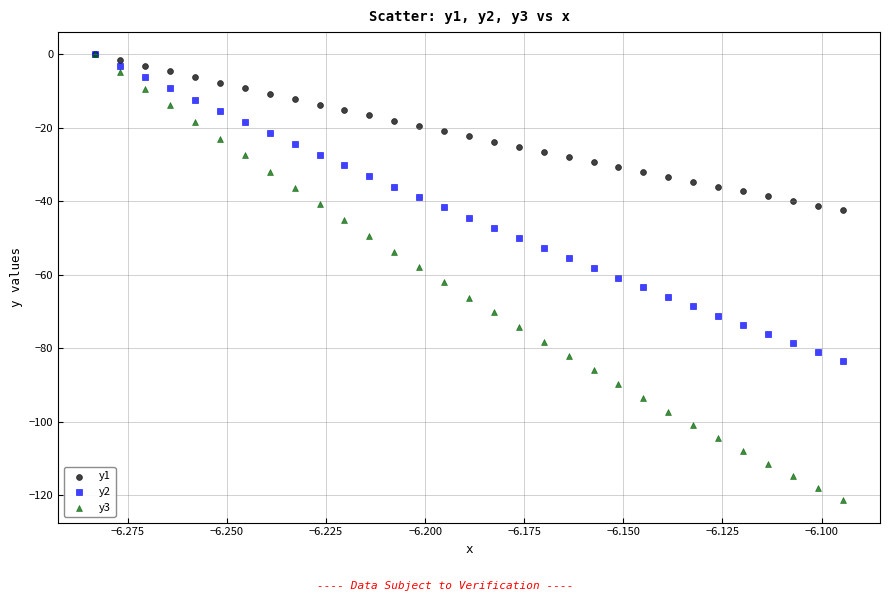

Which series reaches the minimum Y coordinate?

y3